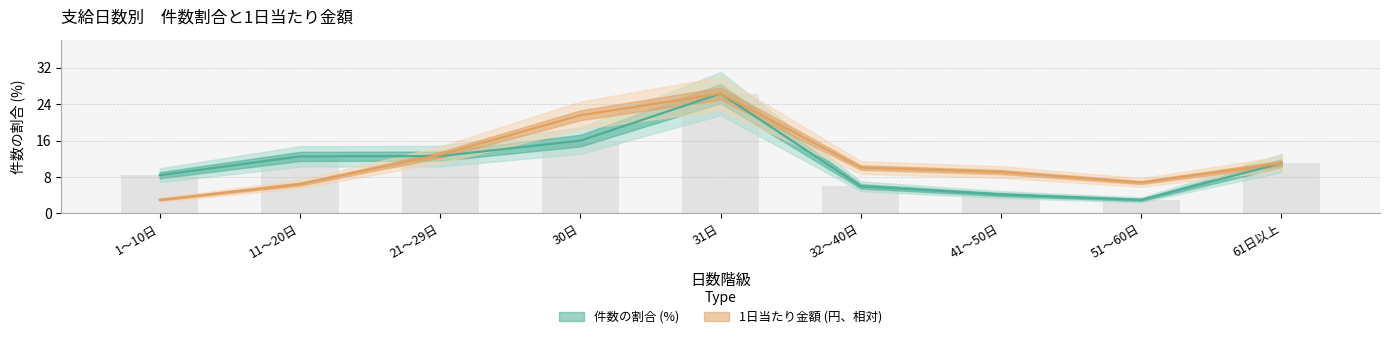

What is the label of the 1st bar from the right?

61日以上